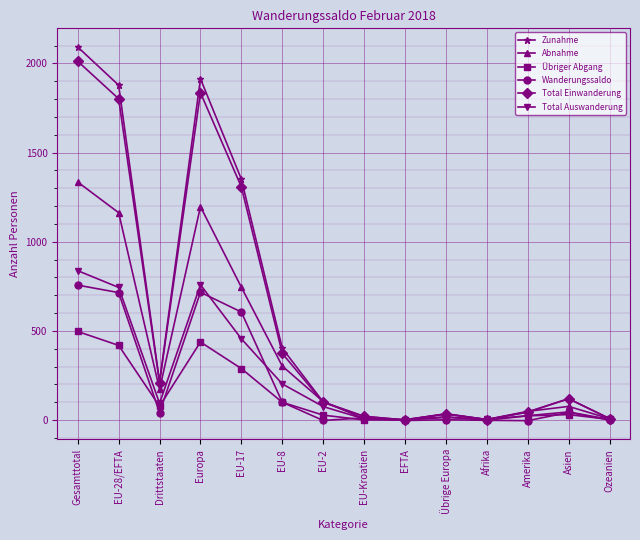

How many values in the Übriger Abgang series are below 31?

7